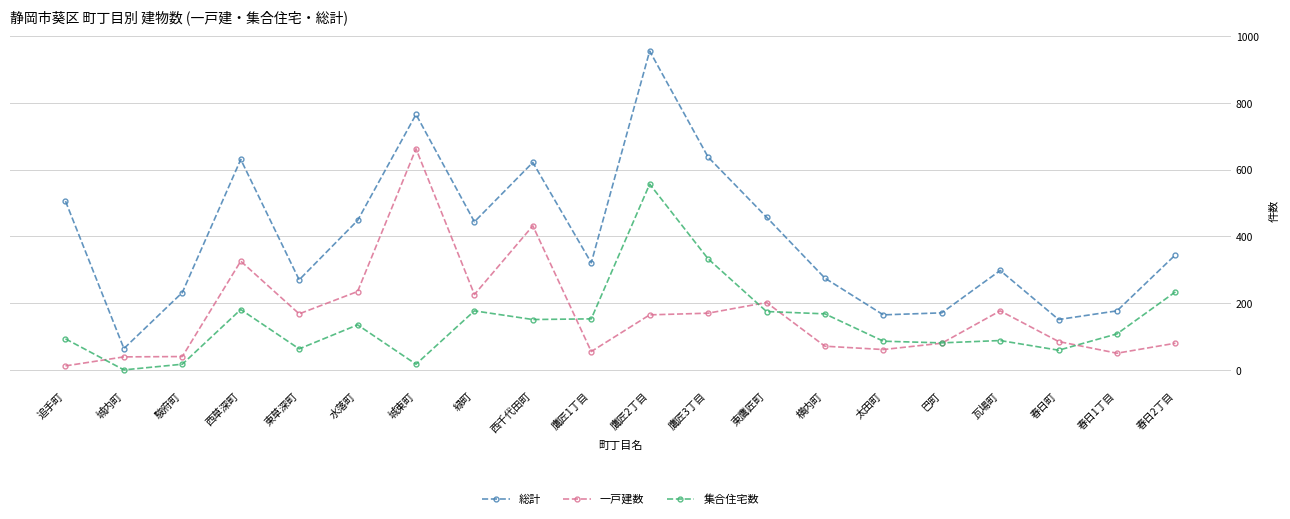

How many interior local peaks does the 総計 series have?

5